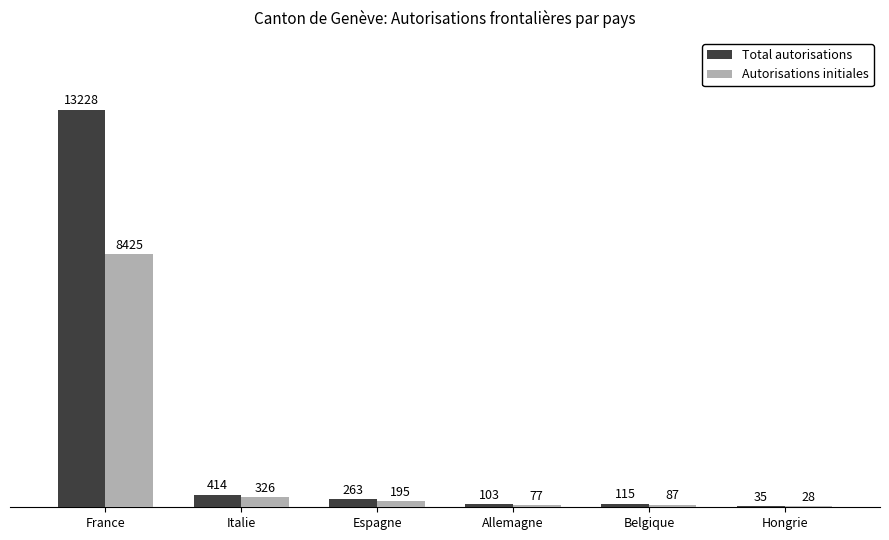

What is the difference between the Autorisations initiales values at Allemagne and Belgique?

10